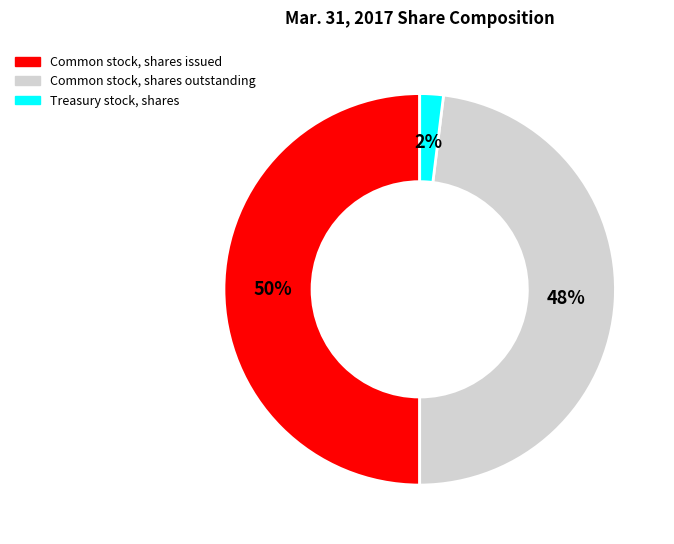

Combined, do Common stock, shares issued and Common stock, shares outstanding account for over 50%?

Yes